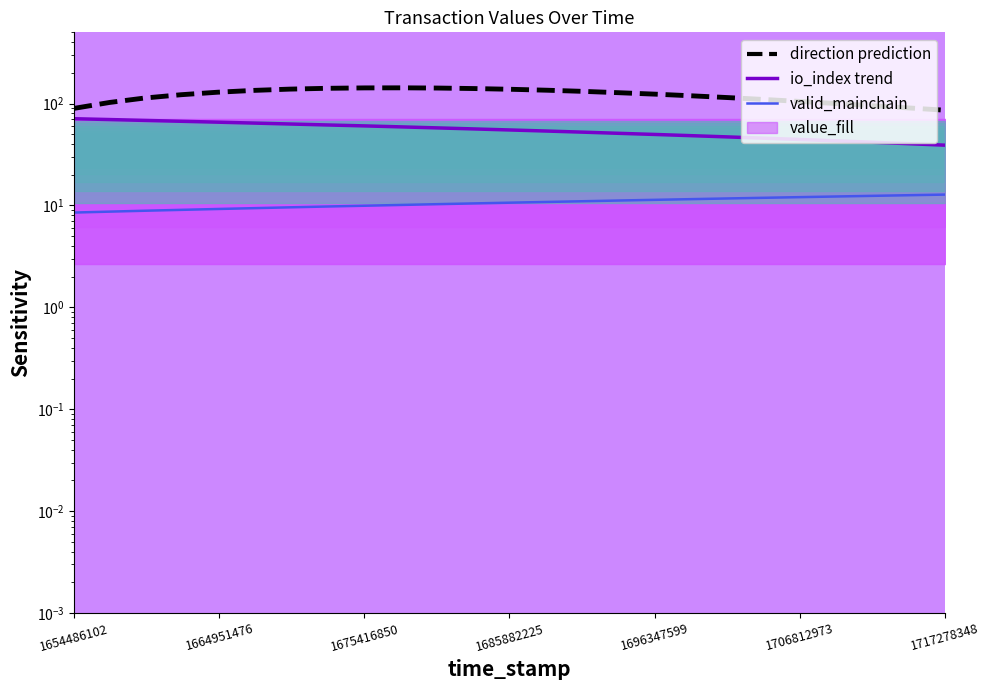

What is the highest value of the io_index trend series?

71.0